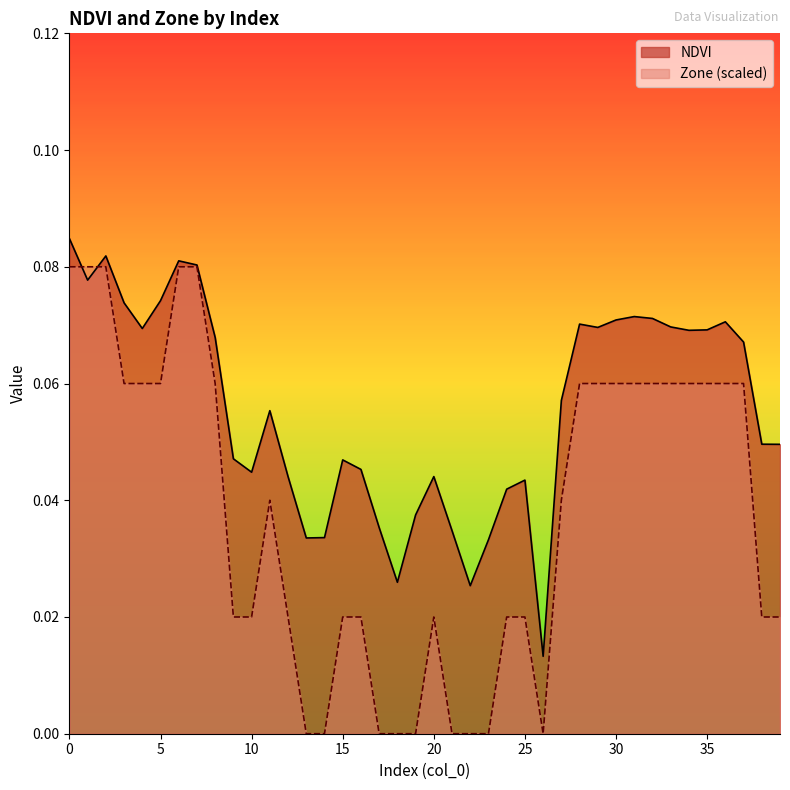

How many lines are shown in the chart?

2